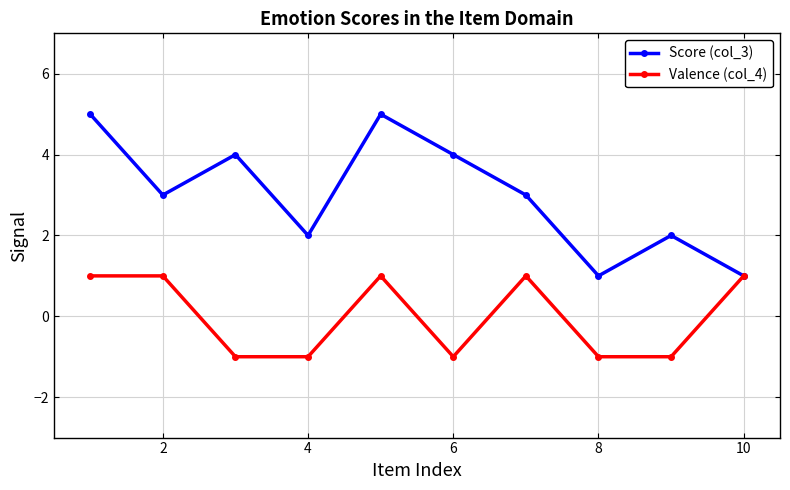

Which series has the largest range (max minus min)?

Score (col_3)